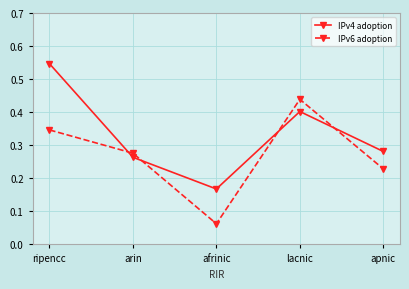

What is the sum of all IPv4 adoption values?

1.7